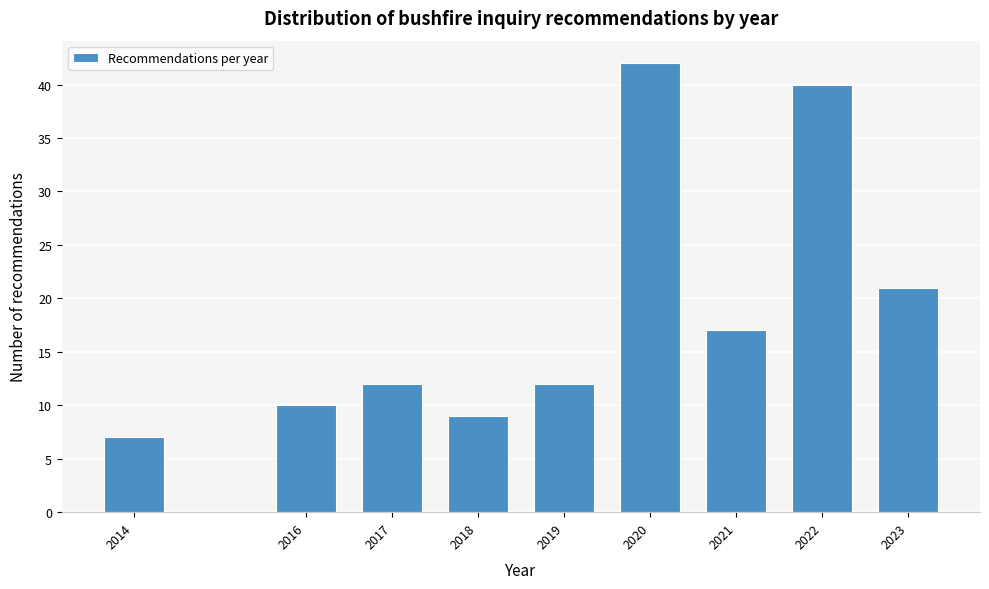

Reading left to right, list all the values displayed in this chart.

7	10	12	9	12	42	17	40	21